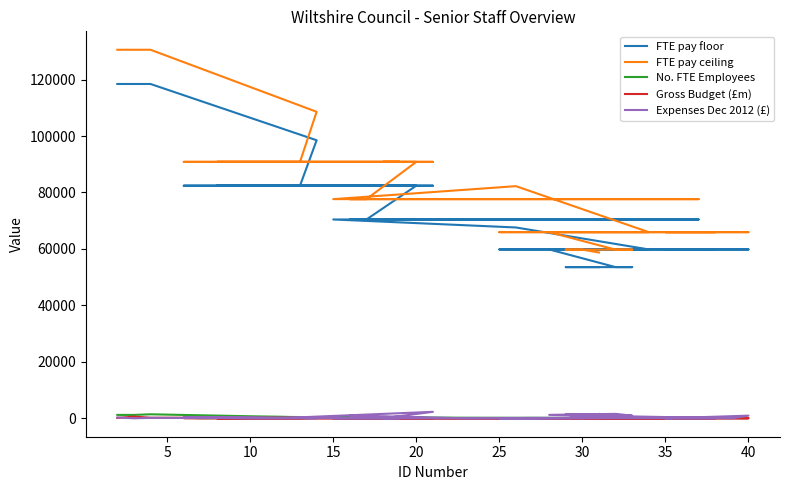

What is the lowest value of the Gross Budget (£m) series?

0.5